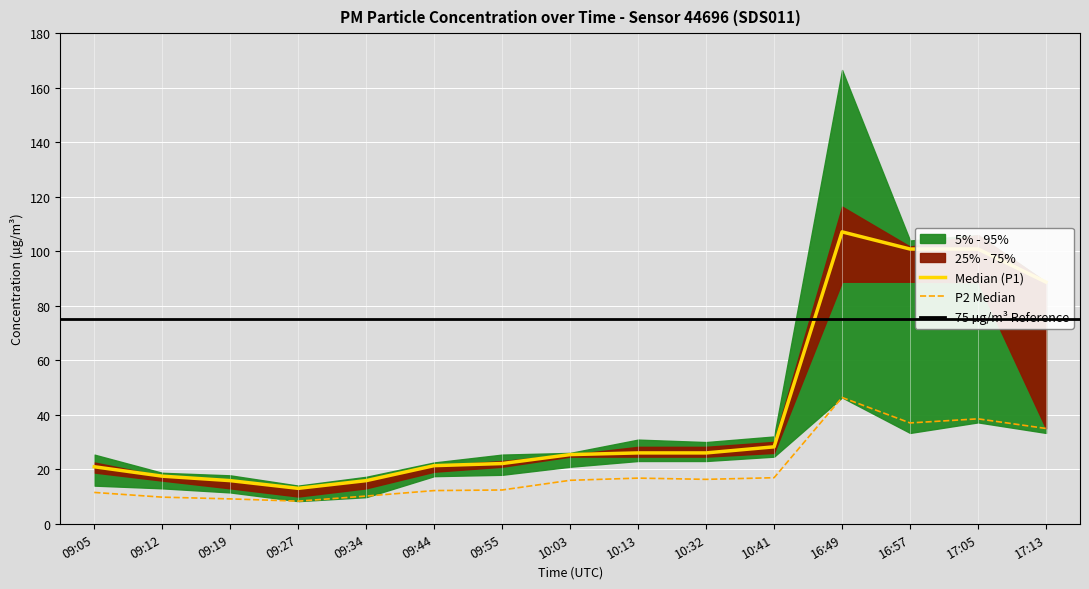

Where does the P1_p95 series first go above 26?

10:13